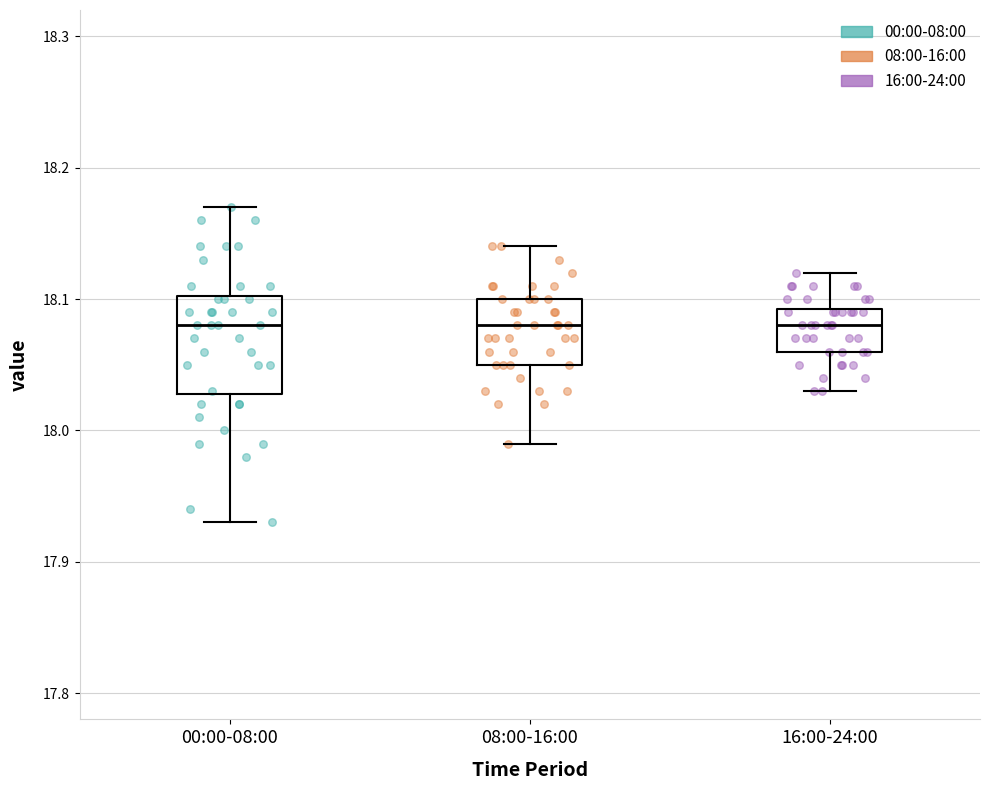

Reading left to right, read every box against the y-axis: the position of its median line, the range the box covers, and the ends of its whiskers. The values are not printed on the chart, so give them approximately, as read against the axis.

00:00-08:00: median 18.08, box 18.03 to 18.10, whiskers 17.93 to 18.17
08:00-16:00: median 18.08, box 18.05 to 18.10, whiskers 17.99 to 18.14
16:00-24:00: median 18.08, box 18.06 to 18.09, whiskers 18.03 to 18.12